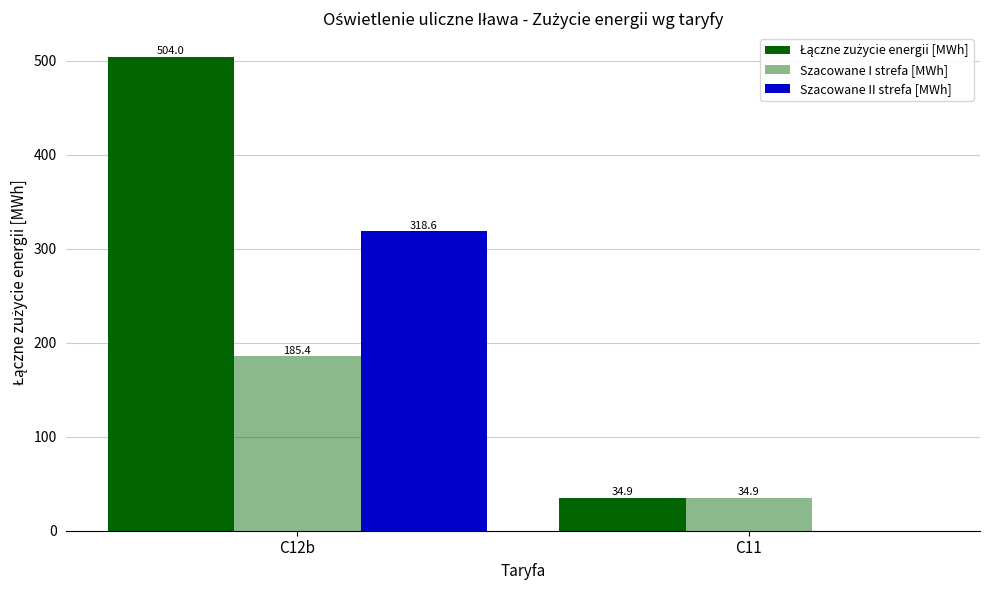

Does the chart contain stacked bars?

No